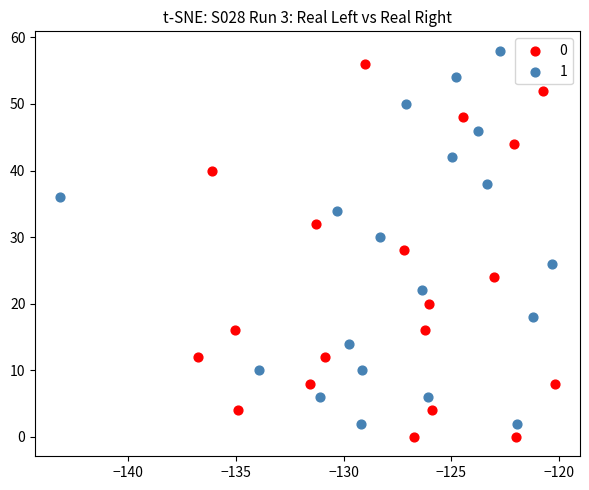

What are all the series names shown in the legend?

0, 1